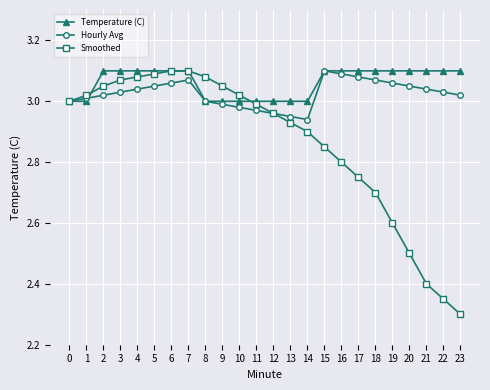

Which series has the largest total across all categories?

Temperature (C)